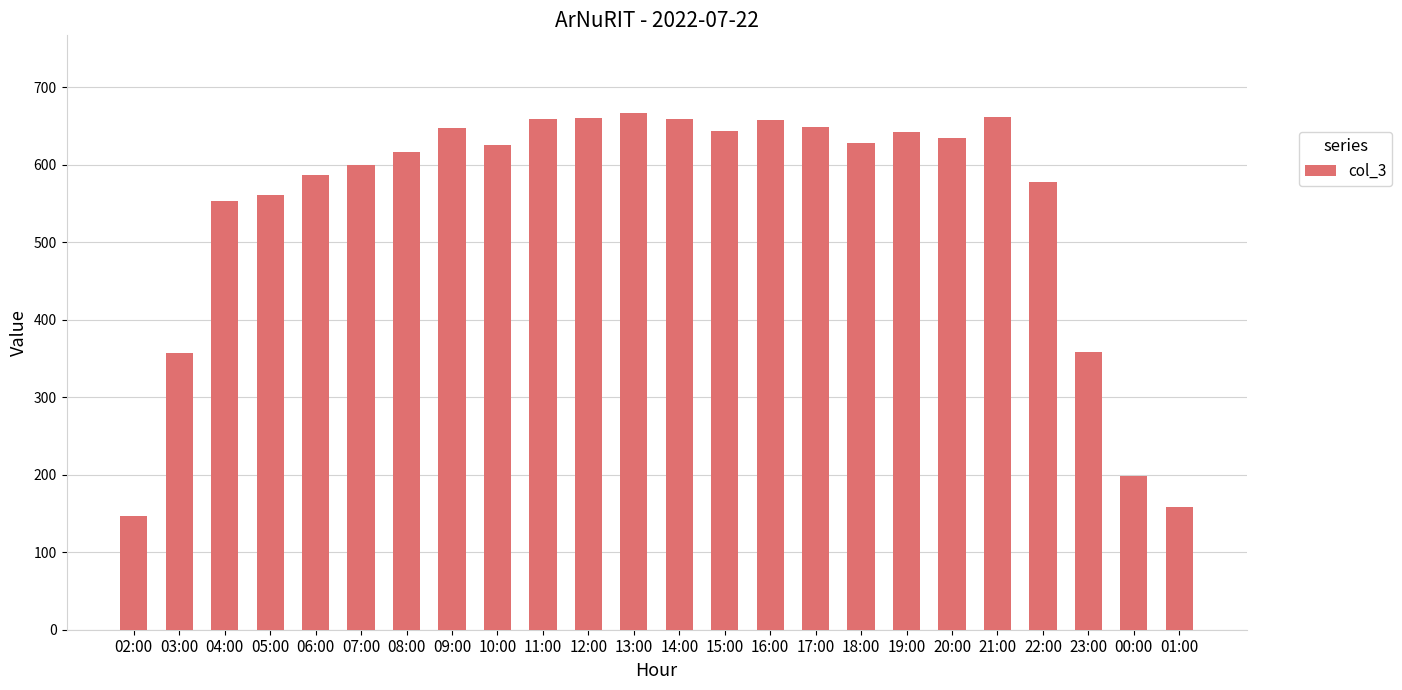

What is the sum of all values?

13149